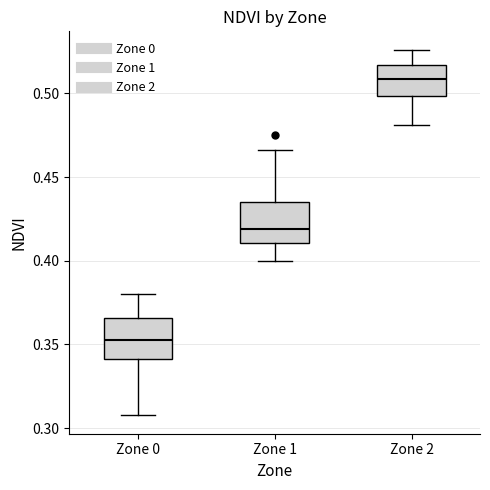

Reading left to right, read every box against the y-axis: the position of its median line, the range the box covers, and the ends of its whiskers. The values are not printed on the chart, so give them approximately, as read against the axis.

Zone 0: median 0.355, box 0.340 to 0.365, whiskers 0.310 to 0.380
Zone 1: median 0.420, box 0.410 to 0.435, whiskers 0.400 to 0.465
Zone 2: median 0.510, box 0.500 to 0.515, whiskers 0.480 to 0.525